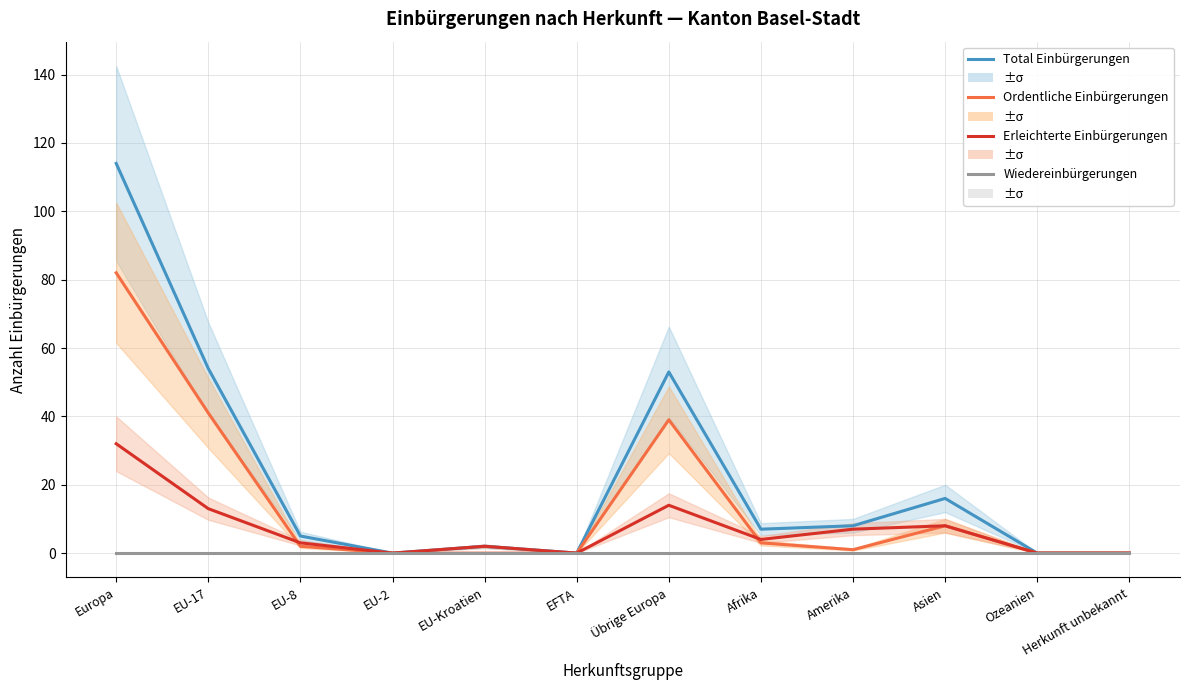

Rank the series by their maximum value, from lowest to highest.

Wiedereinbürgerungen, Erleichterte Einbürgerungen, Ordentliche Einbürgerungen, Total Einbürgerungen